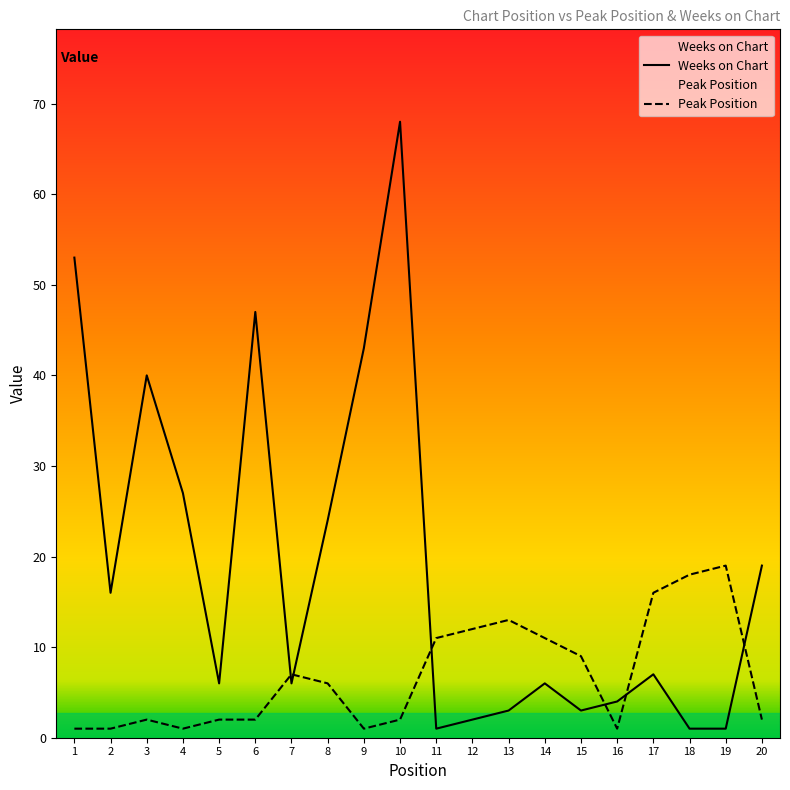

Between 9 and 18, which series saw the biggest shift?

Weeks on Chart